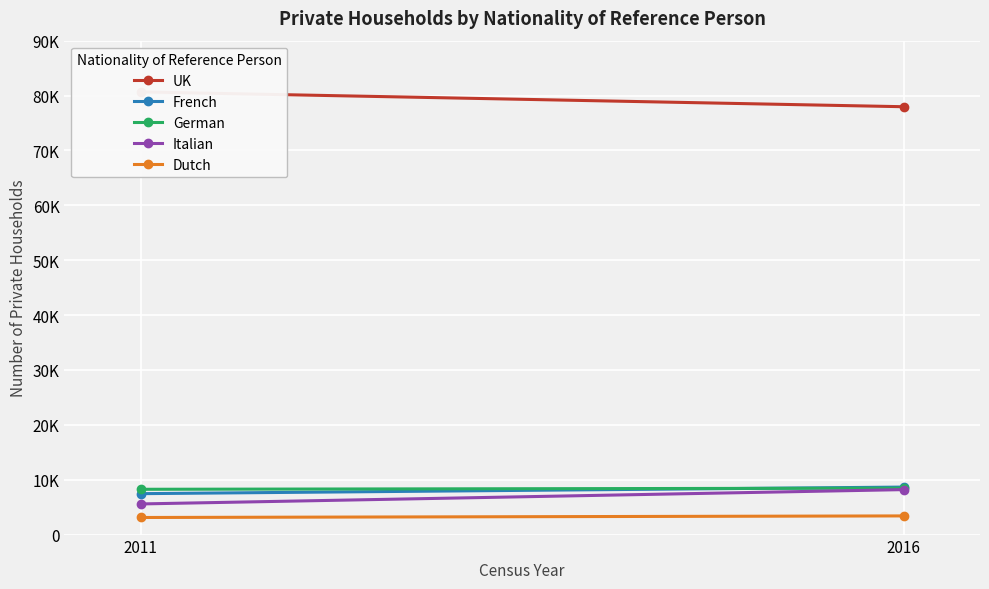

What is the total value across all series at 2011?

105072